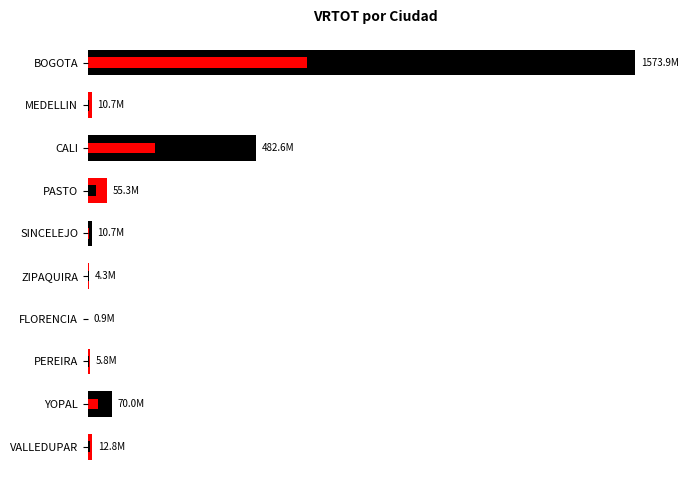

What is the average value?

222.7